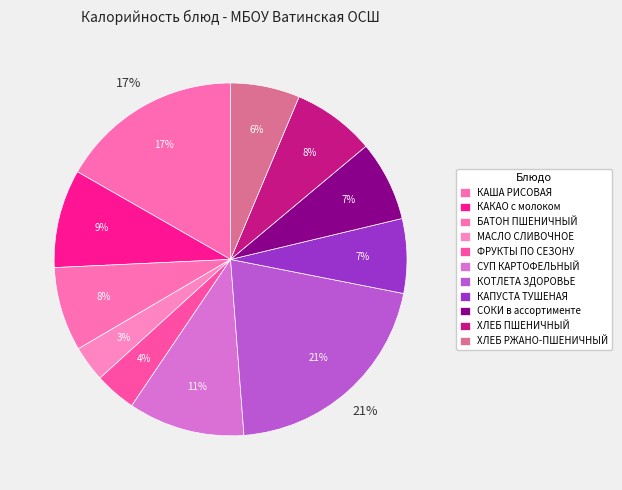

Does СУП КАРТОФЕЛЬНЫЙ represent more than half of the total?

No